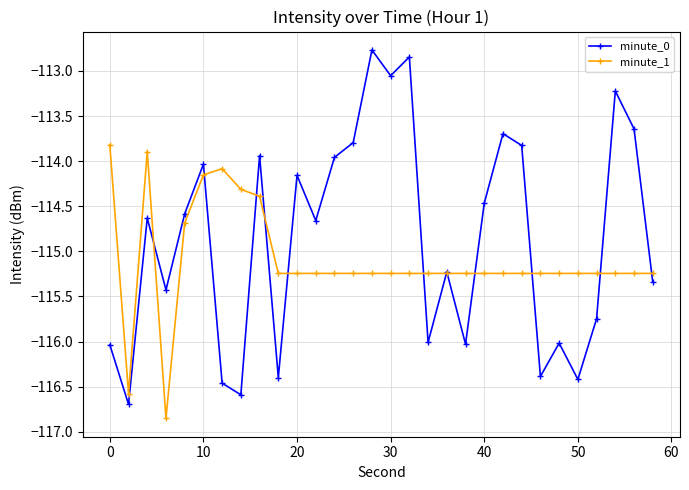

True or false: minute_1 has more than 0 interior local peaks.

True